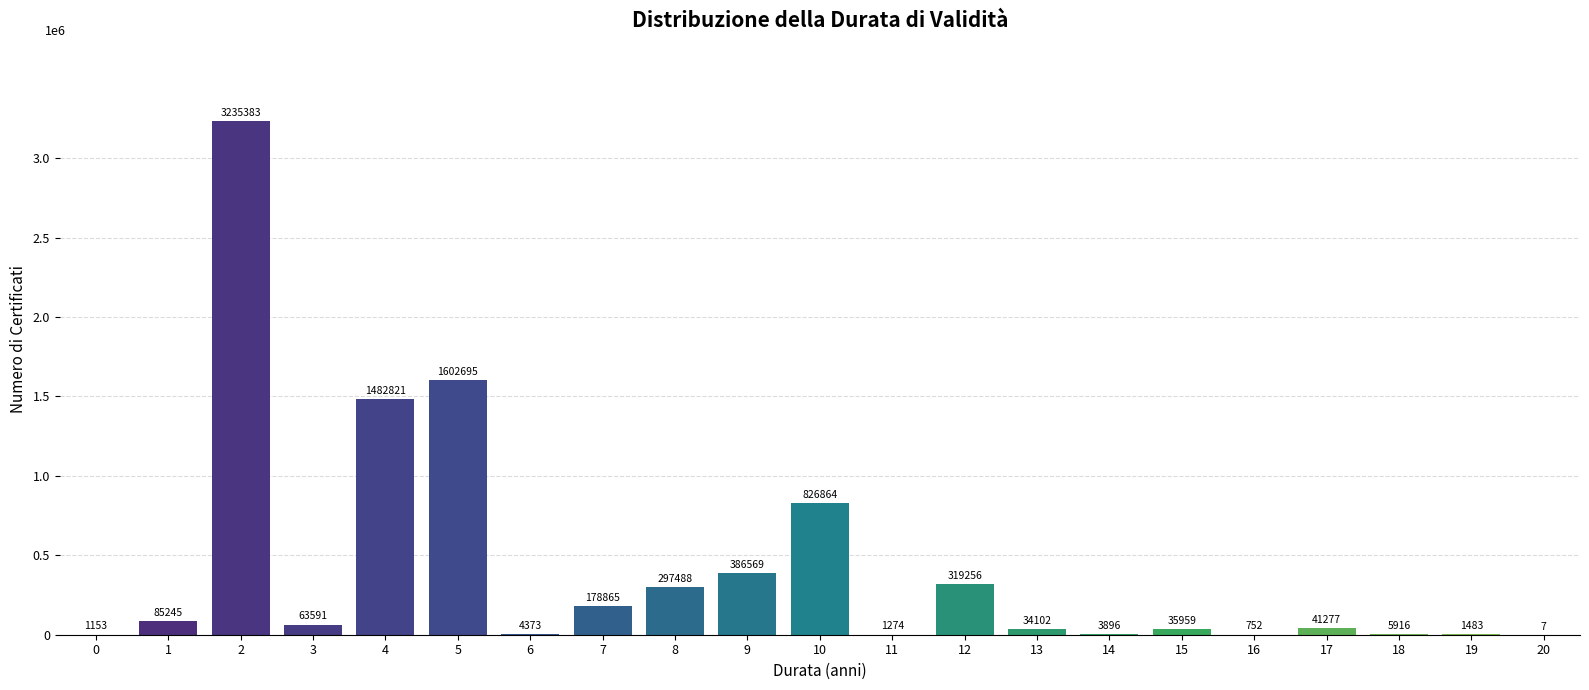

Are the bars horizontal?

No